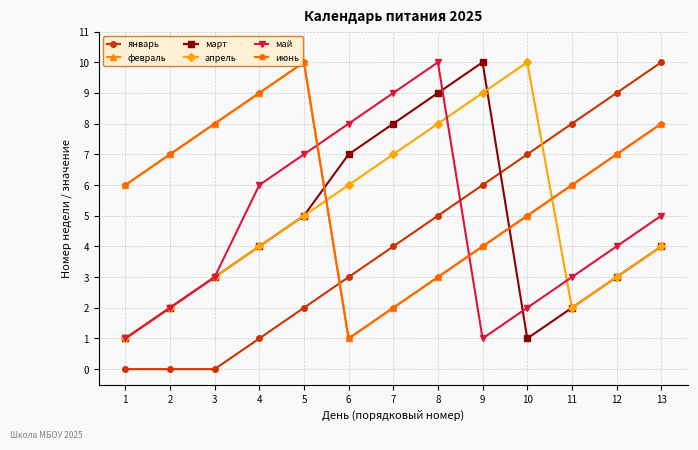

What is the value of the июнь point at the 6th from the left?

1